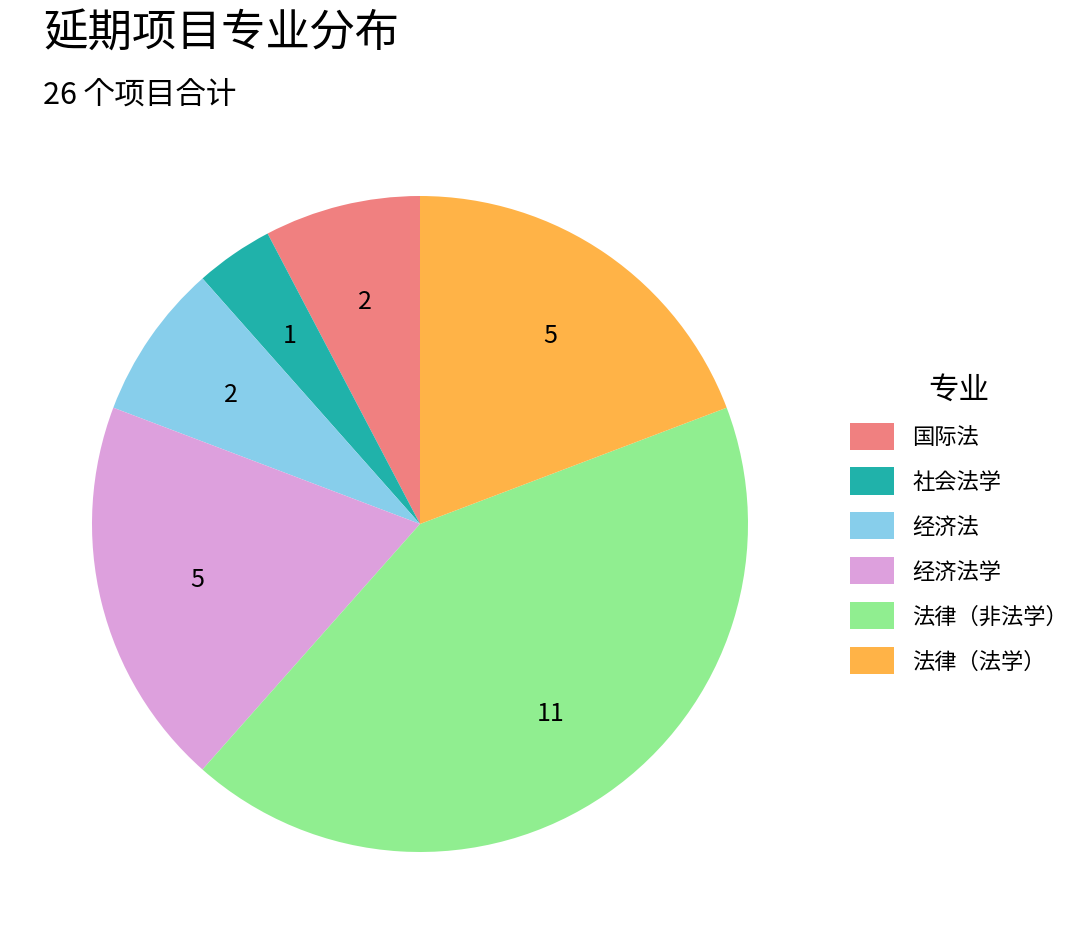

Is there any slice that represents more than half of the pie?

No